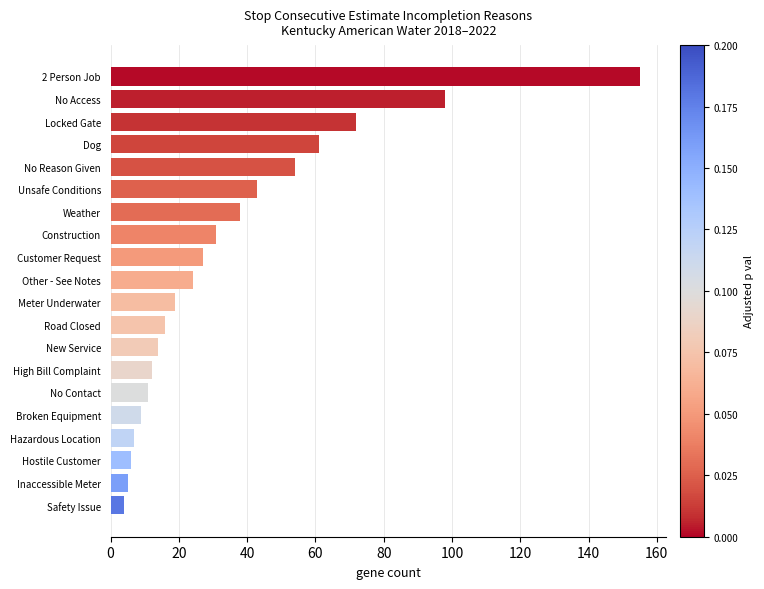

What is the difference between the values at New Service and Construction?

17